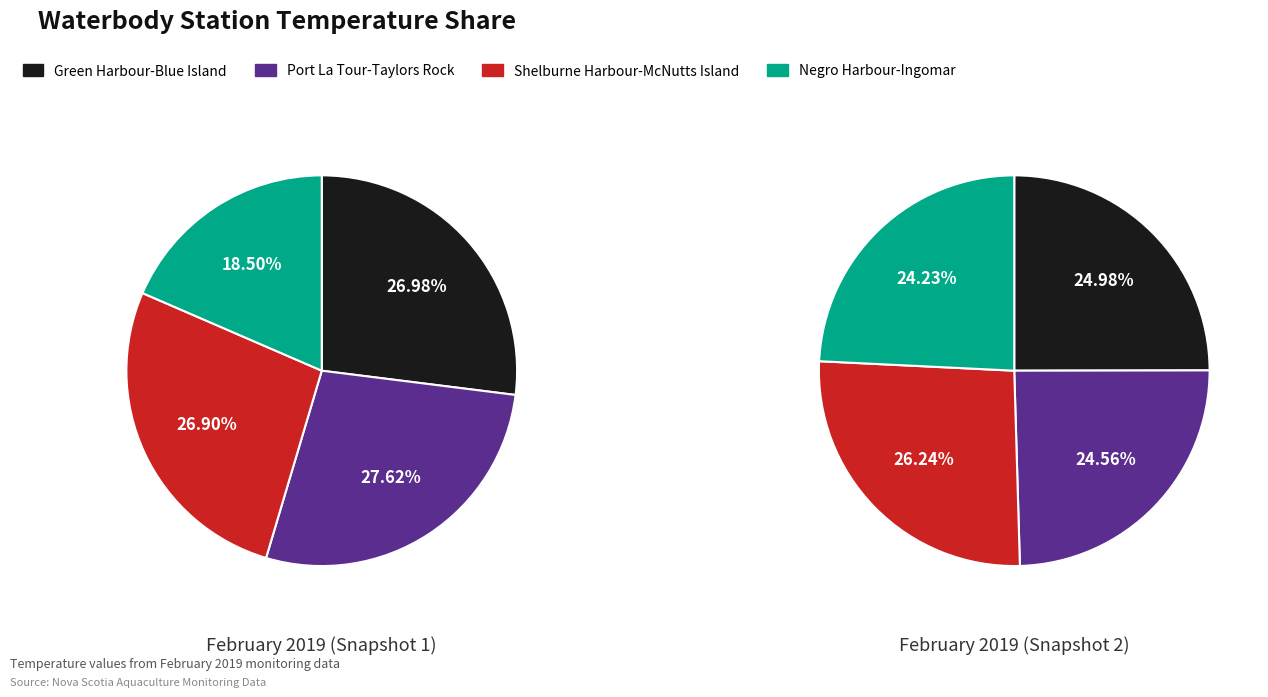

How many segments does this pie chart have?

4